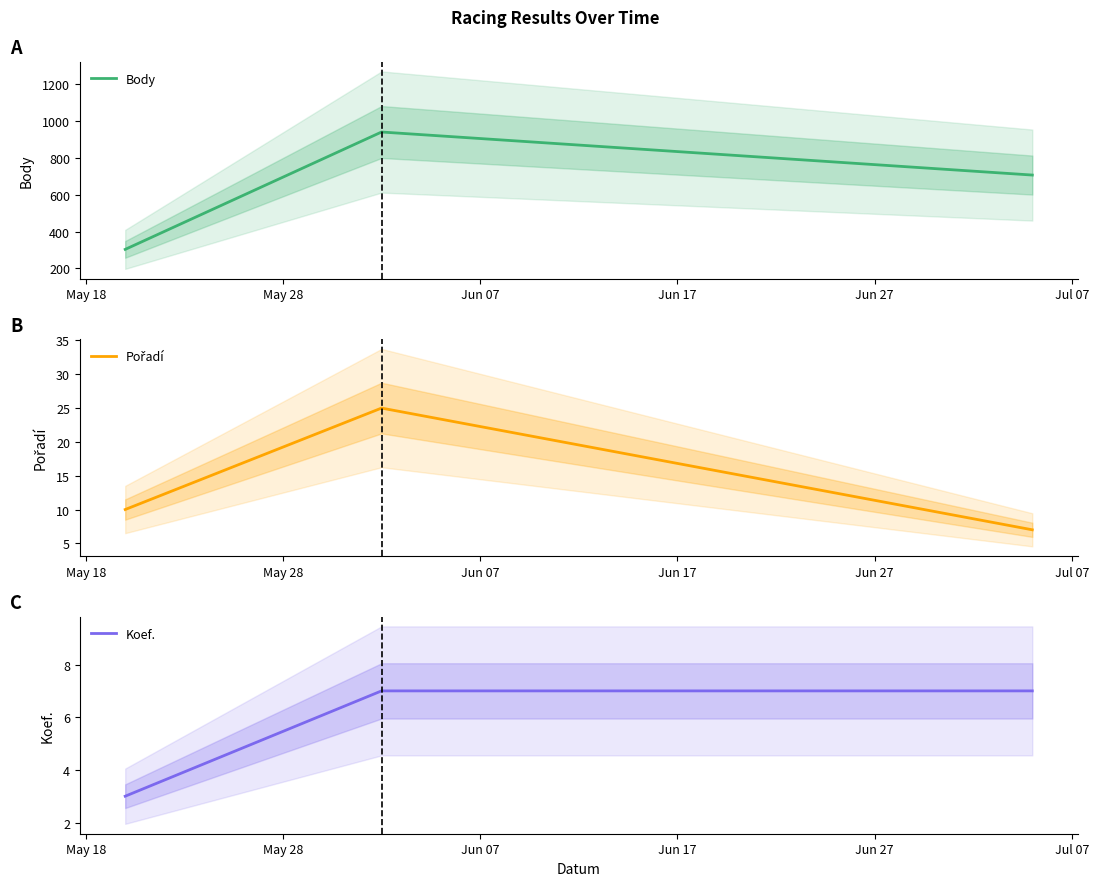

List the labels in order of Koef. value, smallest first.

May 18, May 28, Jun 07